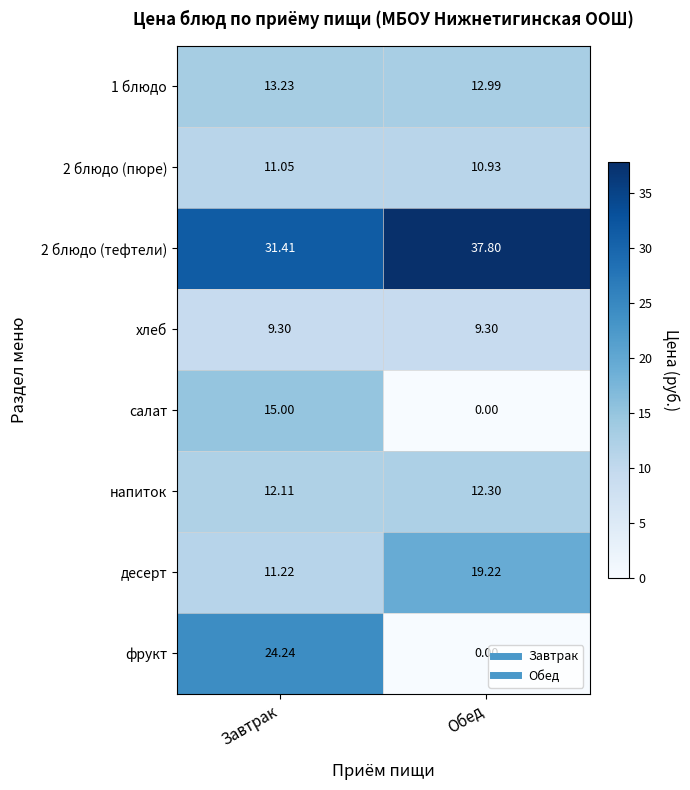

Which series changed the most between Завтрак and Обед?

фрукт